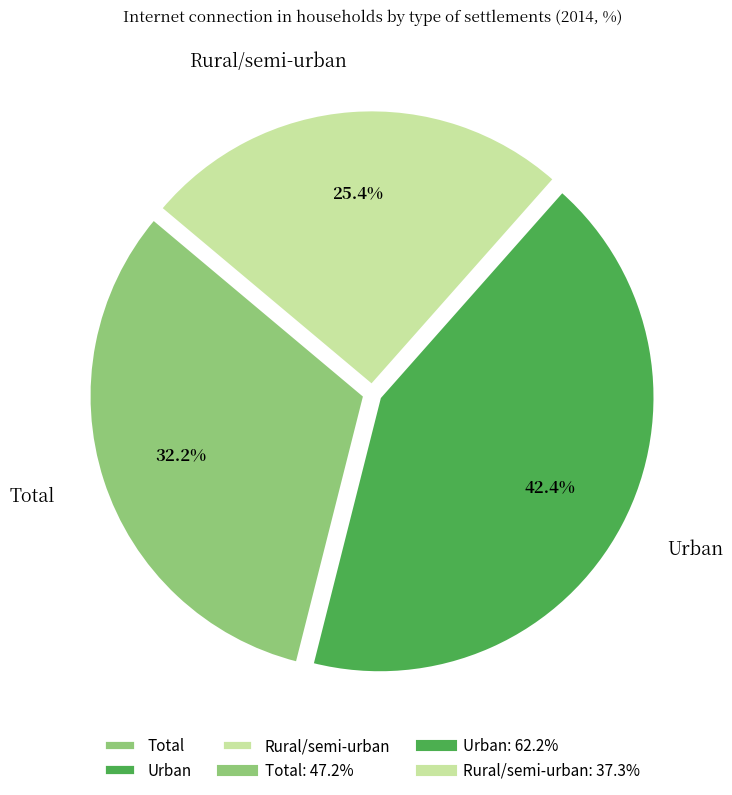

What percentage is the Rural/semi-urban slice, to the nearest percent?

25%